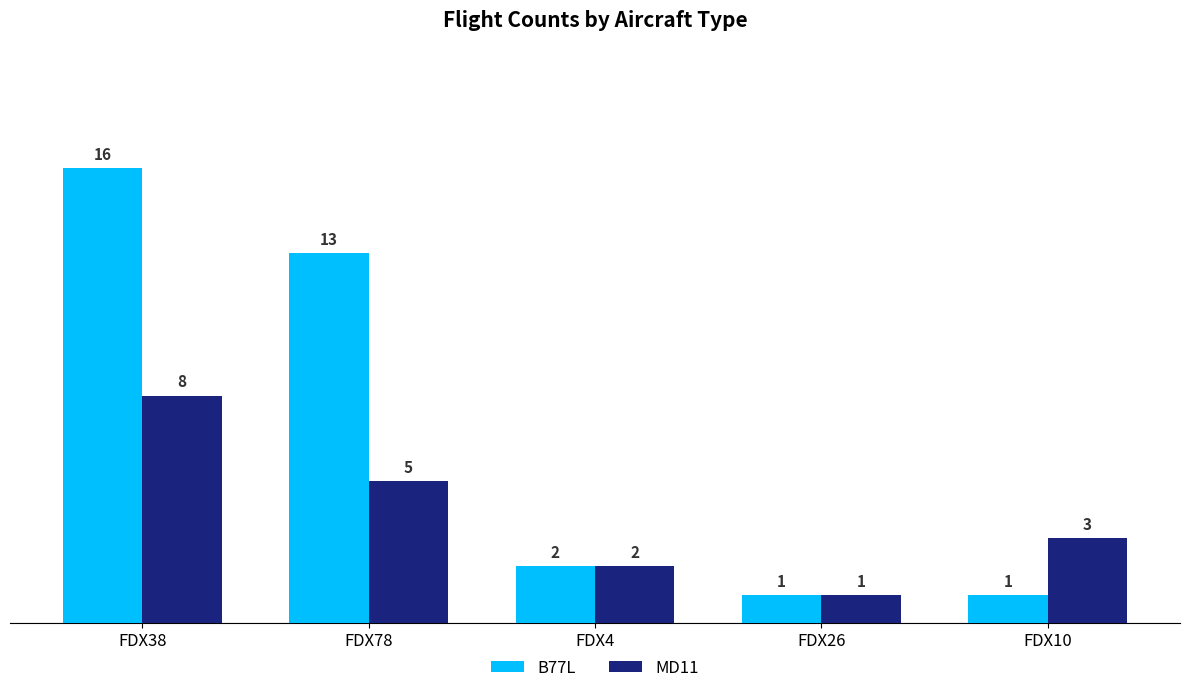

At which label does B77L first exceed 2?

FDX38